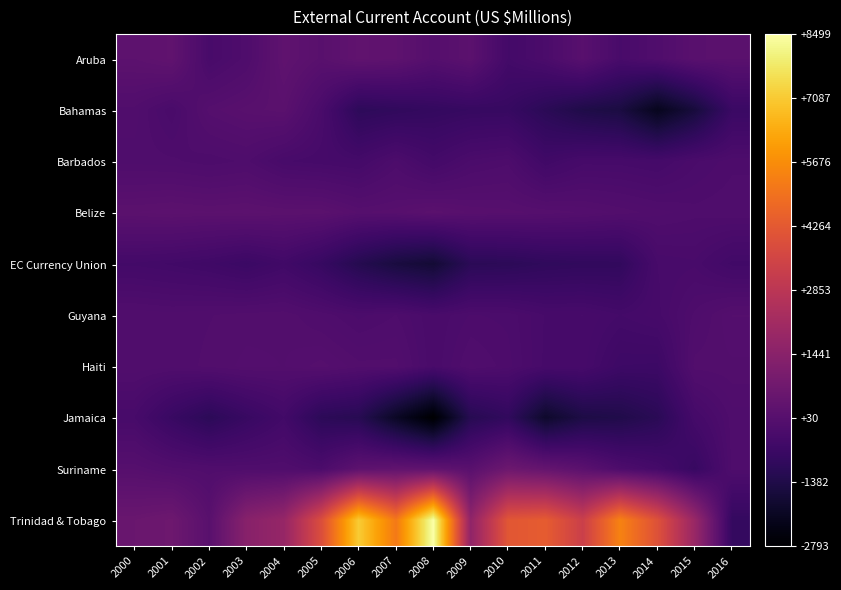

What is the minimum value shown in the chart?

-2793.3